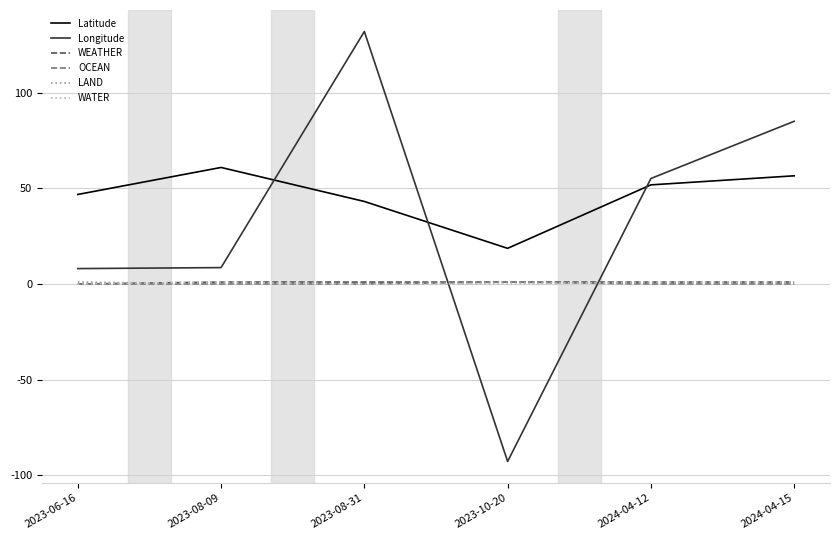

Which category has the lowest value in the Longitude series?

2023-10-20